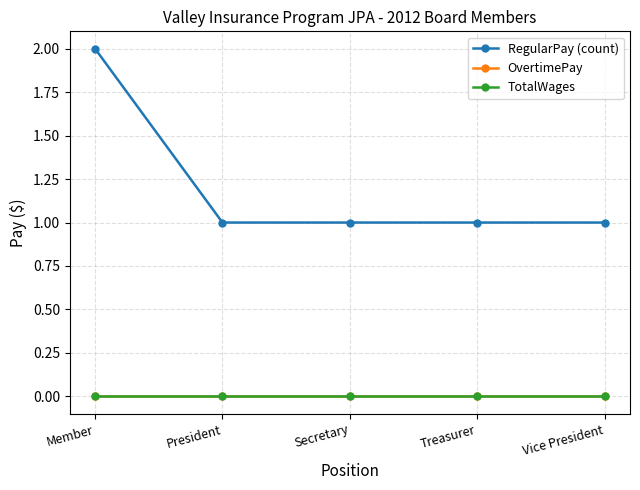

What is the label of the 5th point from the right?

Member